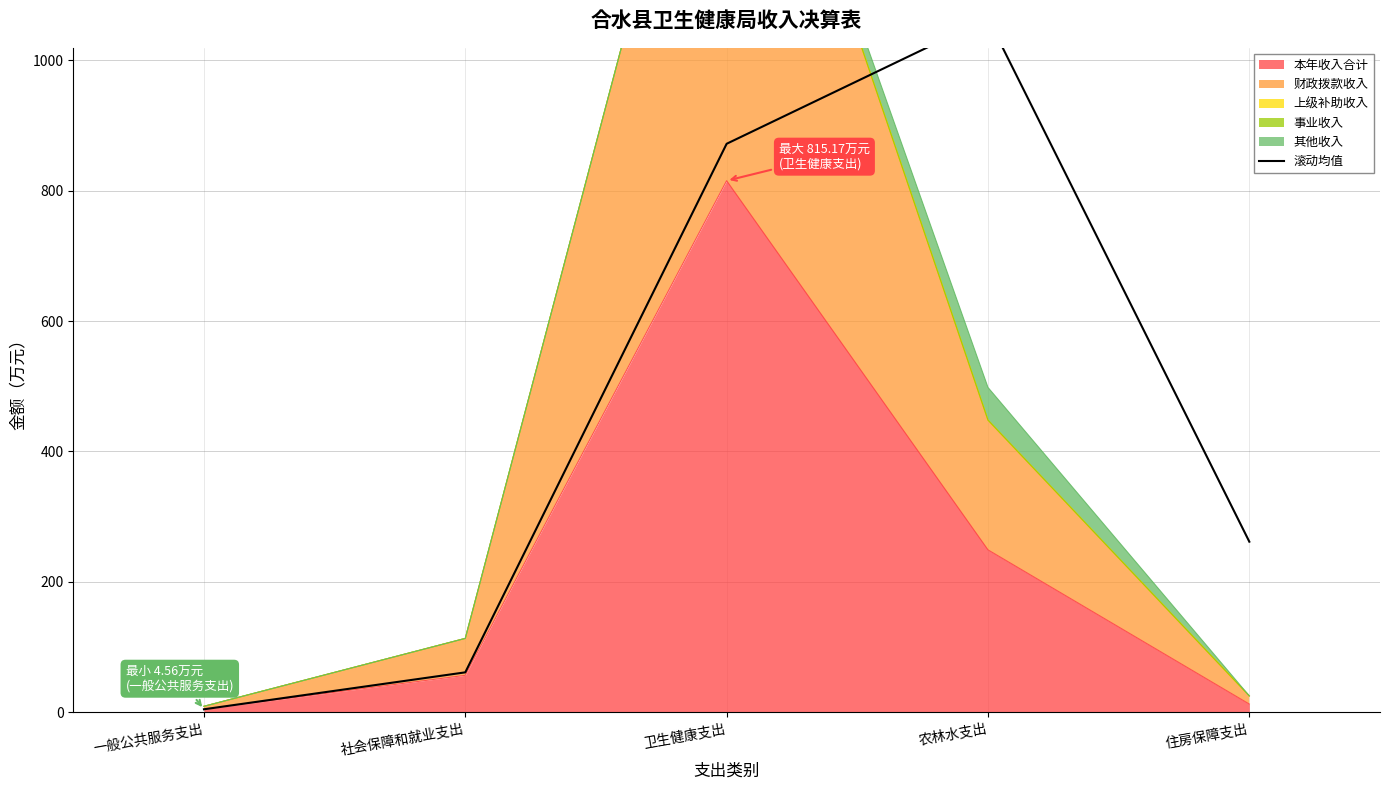

How many lines are shown in the chart?

1